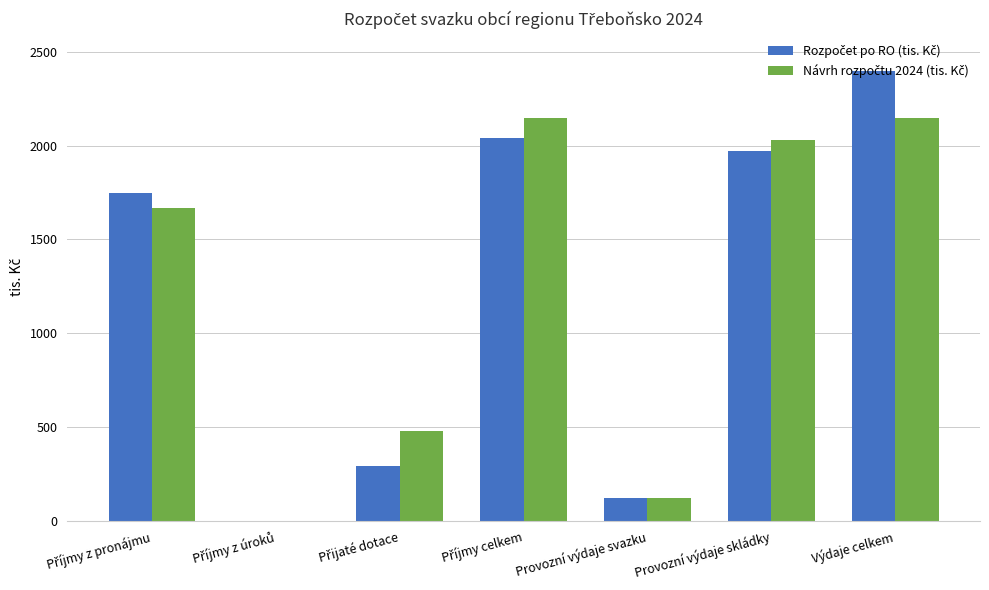

Which category has the highest value across all series?

Výdaje celkem